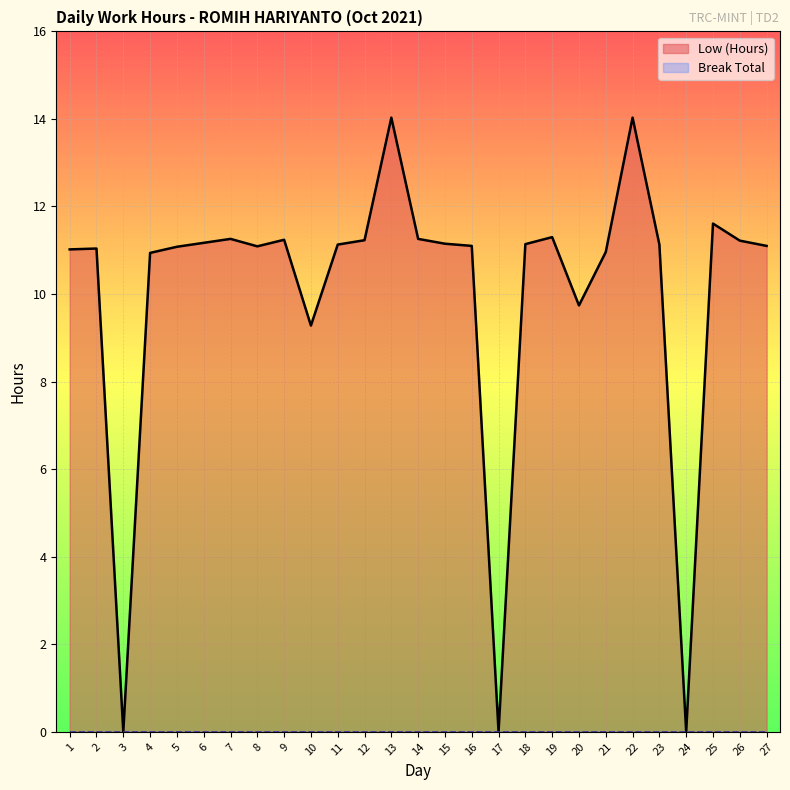

How many points are lower than both their immediate neighbors (excluding endpoints)?

6